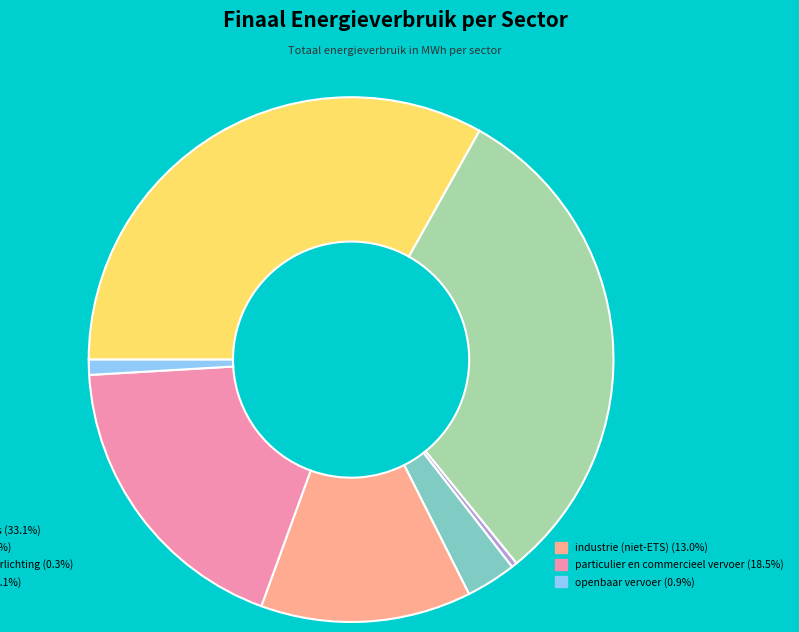

How many slices are in this pie chart?

7